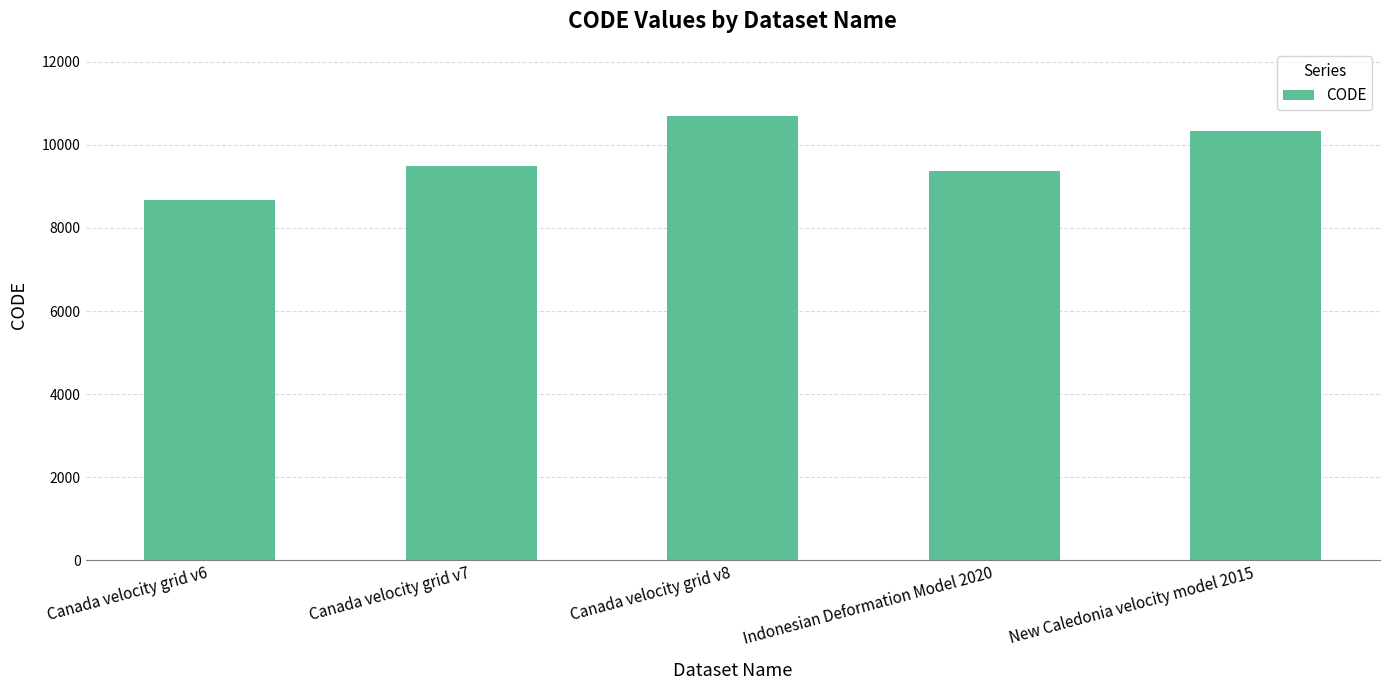

Which has a higher value, Canada velocity grid v6 or Indonesian Deformation Model 2020?

Indonesian Deformation Model 2020